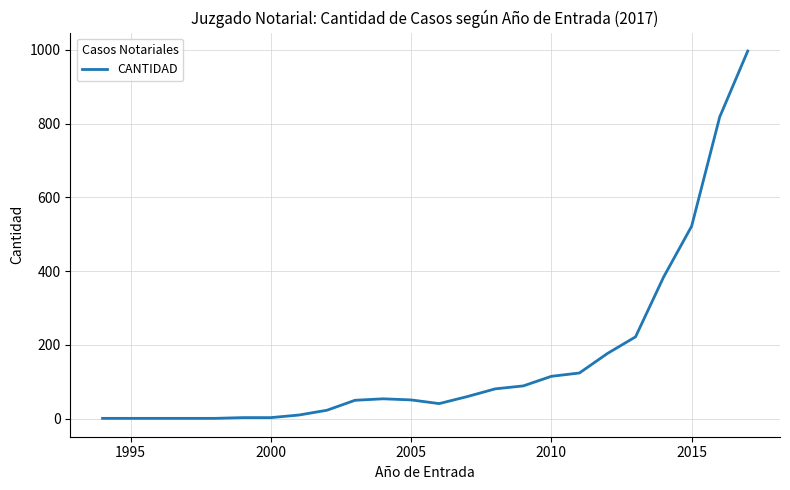

What is the difference between the maximum and minimum values?

996